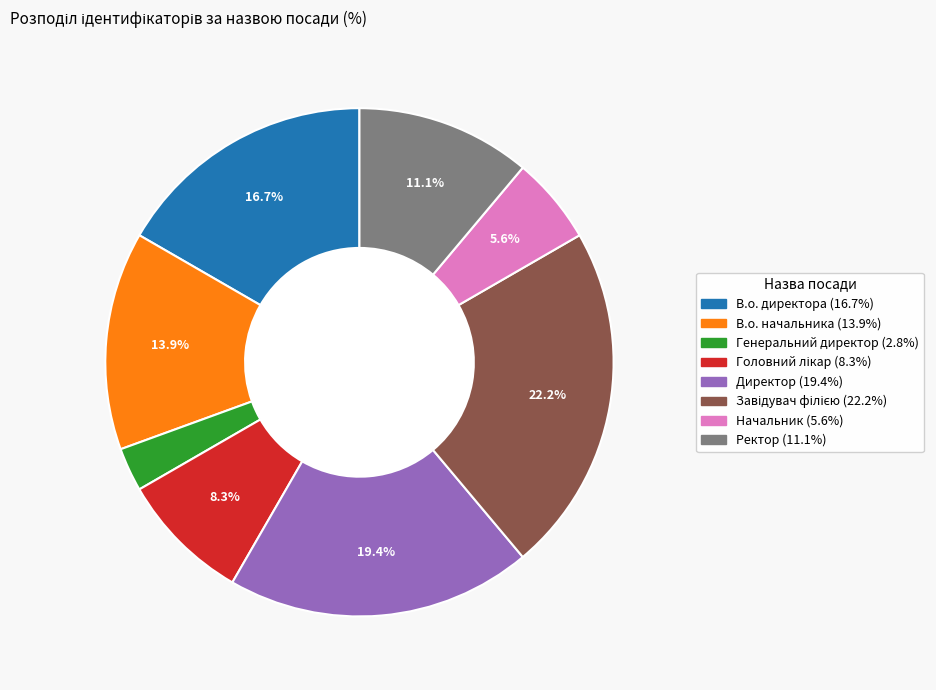

To the nearest percent, what is the average slice percentage?

12%